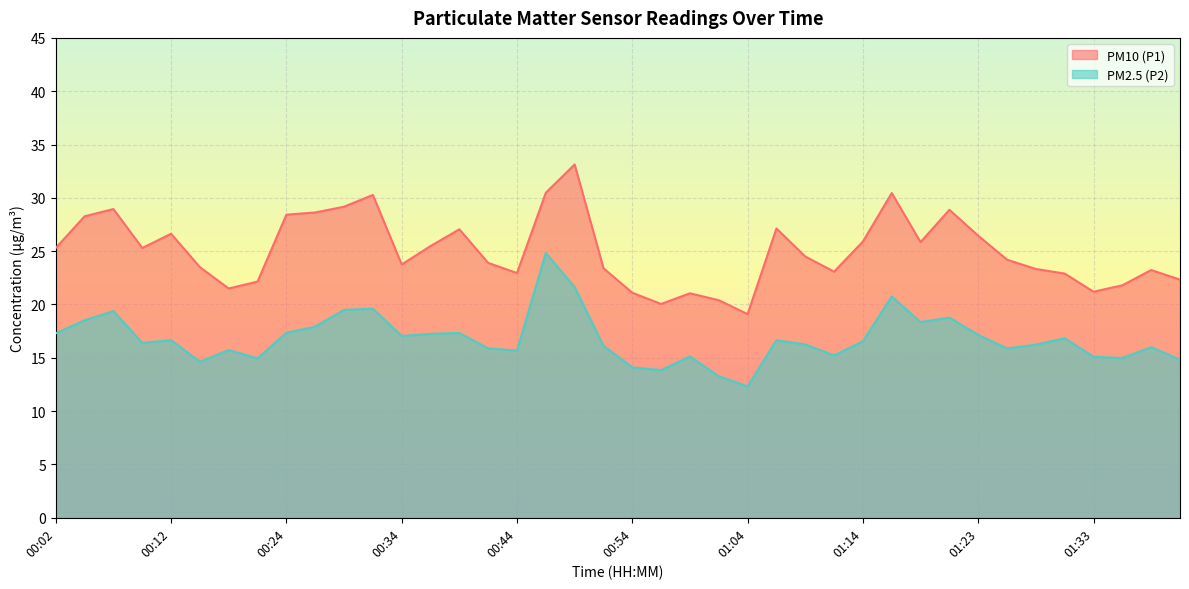

Which series changed the most between 00:34 and 01:11?

PM2.5 (P2)